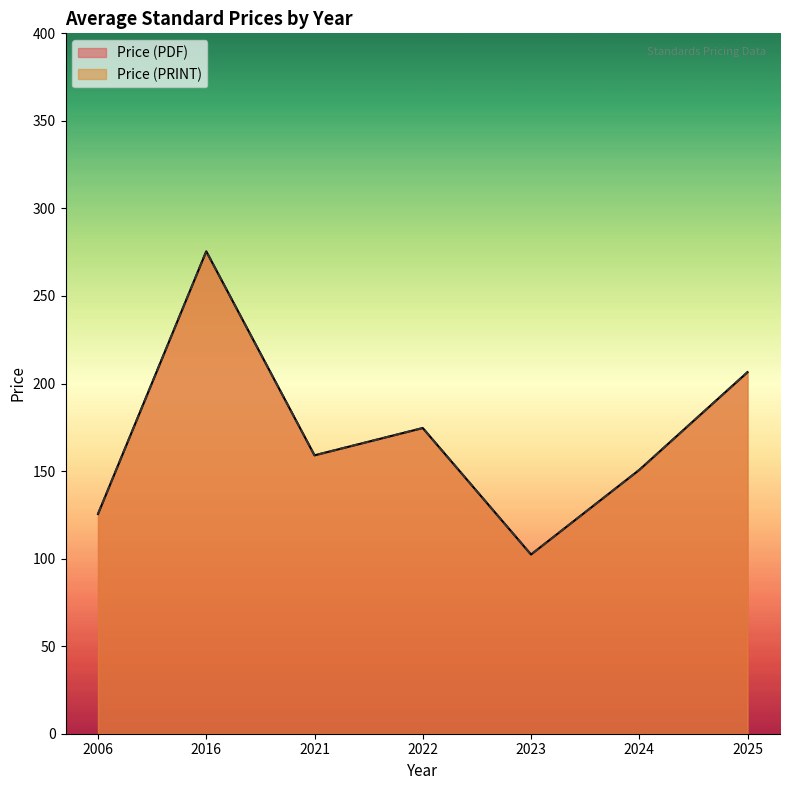

Does the chart display data point markers on the line(s)?

No